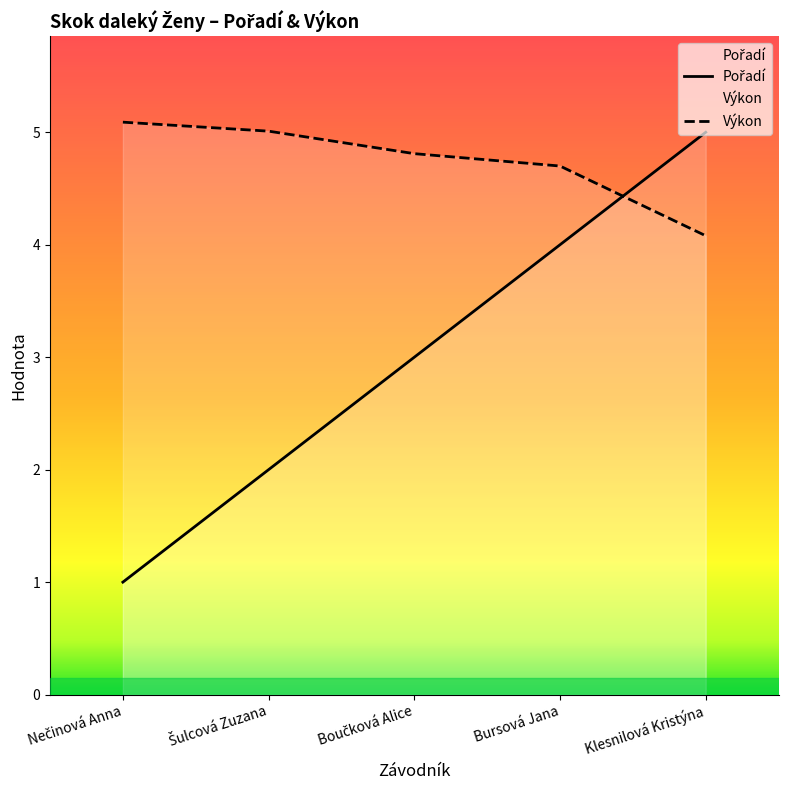

Is the value of Výkon at Klesnilová Kristýna greater than the value of Pořadí at Bursová Jana?

Yes